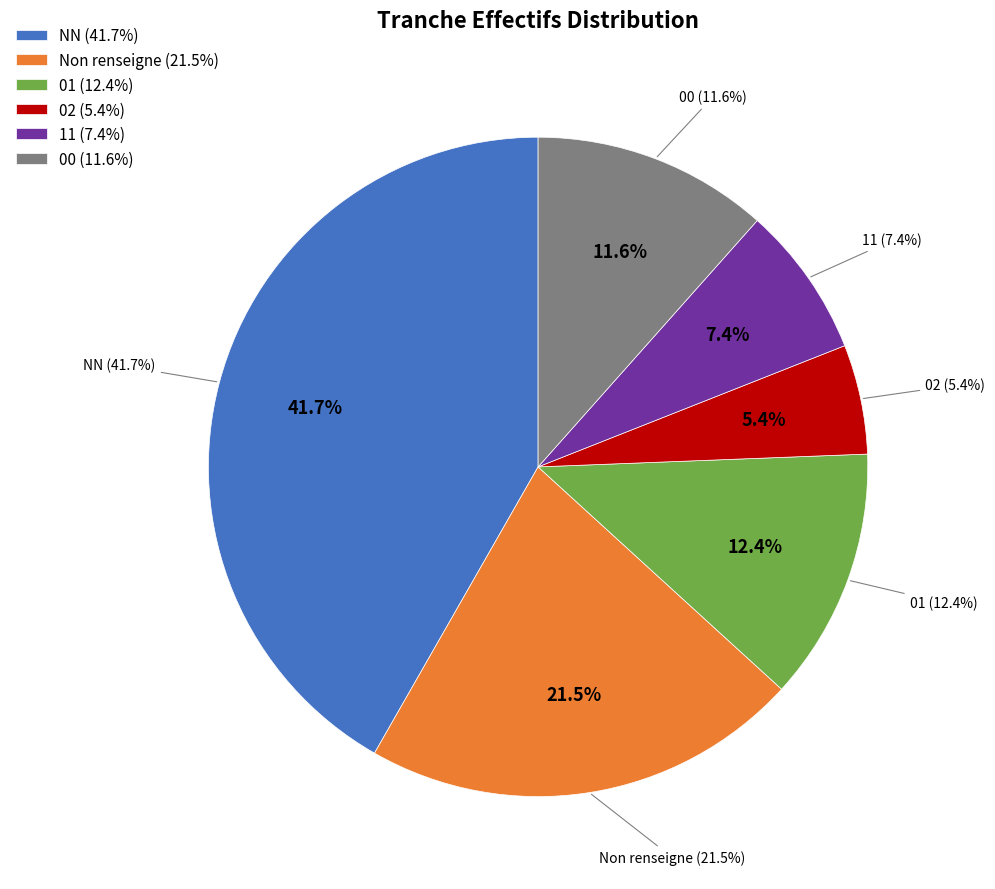

Count the number of slices in the pie.

6